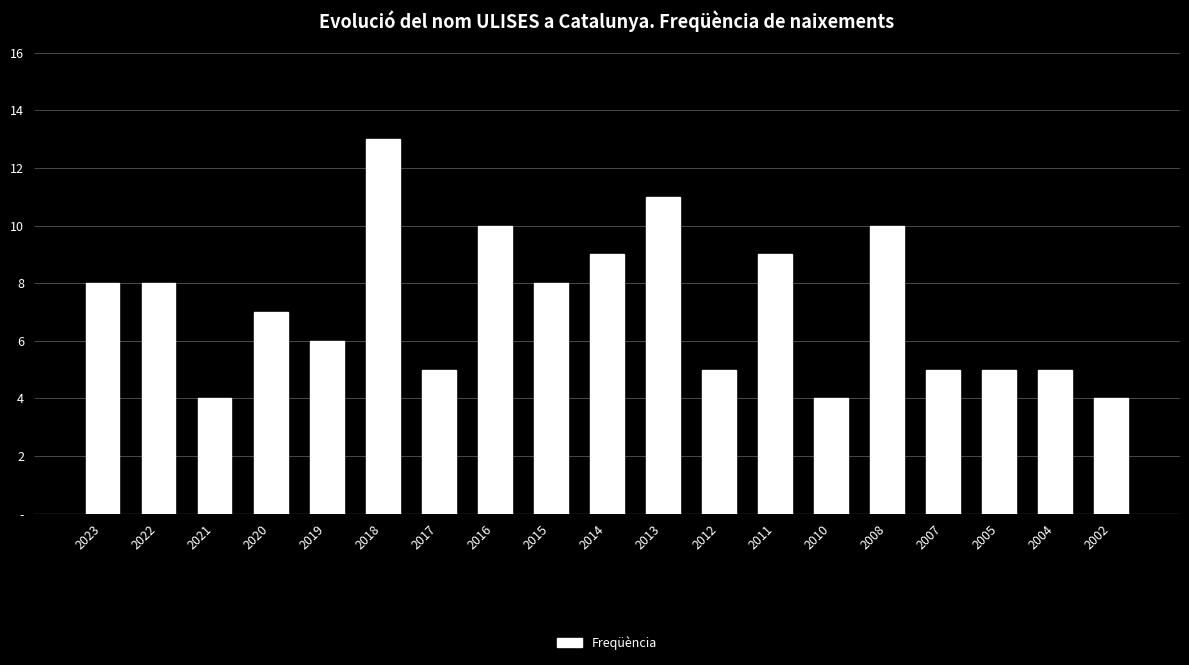

Rank the categories by value from highest to lowest.

2018, 2013, 2016, 2008, 2014, 2011, 2023, 2022, 2015, 2020, 2019, 2017, 2012, 2007, 2005, 2004, 2021, 2010, 2002